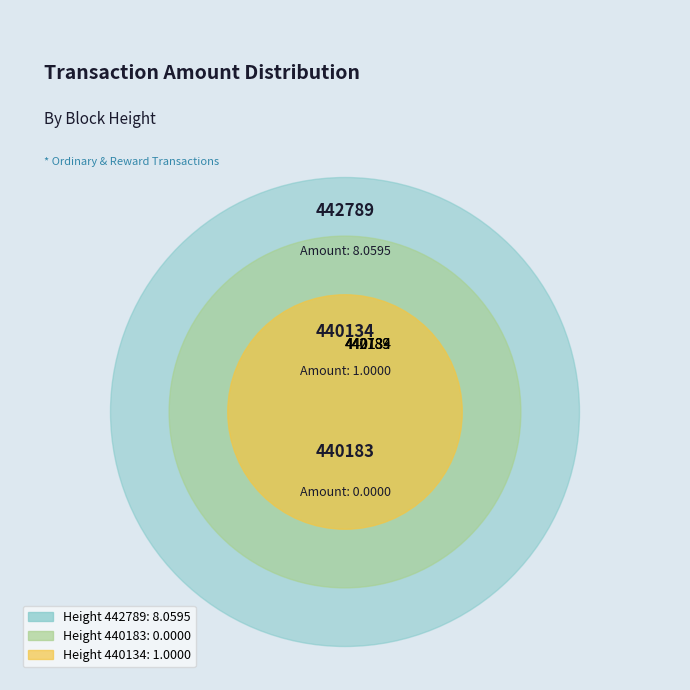

How much of the chart is everything except 442789?

11.0%